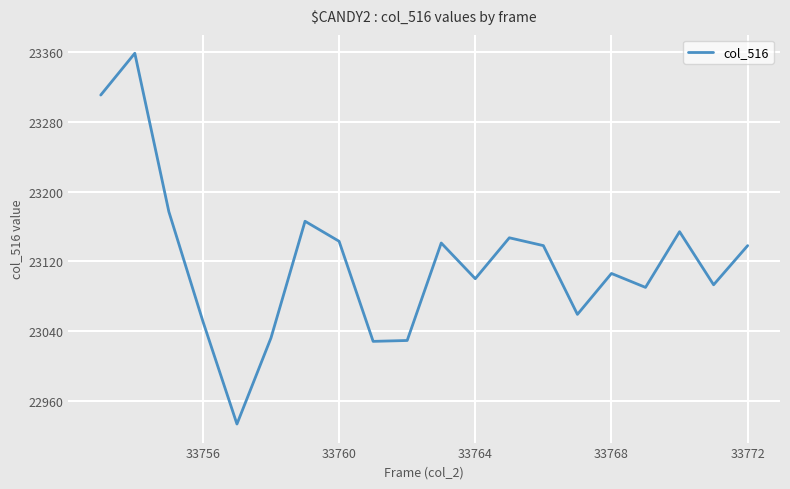

What is the minimum value shown in the chart?

22933